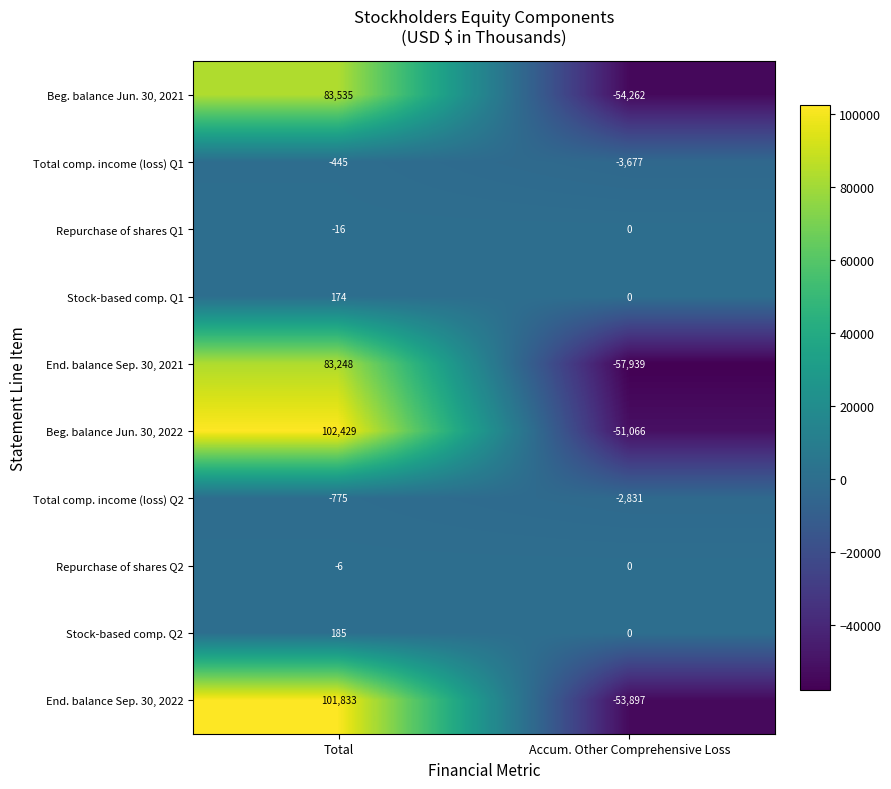

The End. balance Sep. 30, 2022 series shows 180384 at Total. True or false?

False